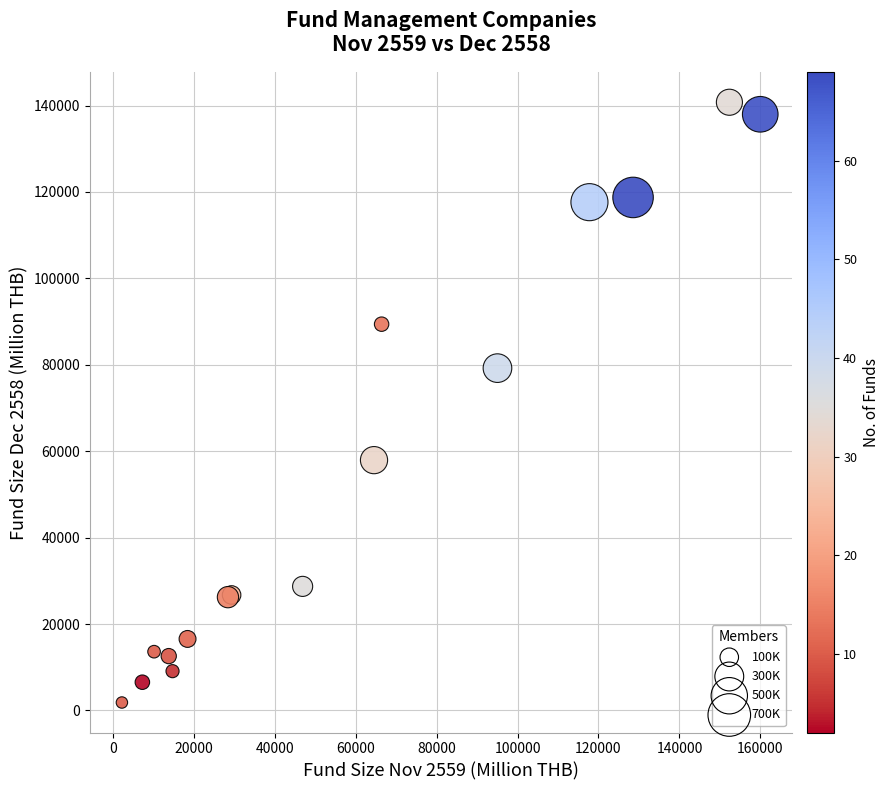

What Y value in the scatter plot is closest to 71306?

79231.5